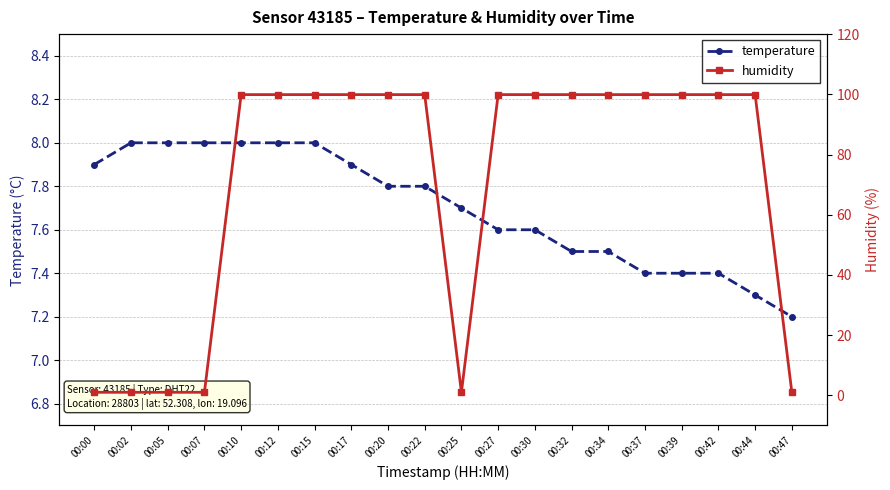

At which category is the sum across all series the highest?

00:10